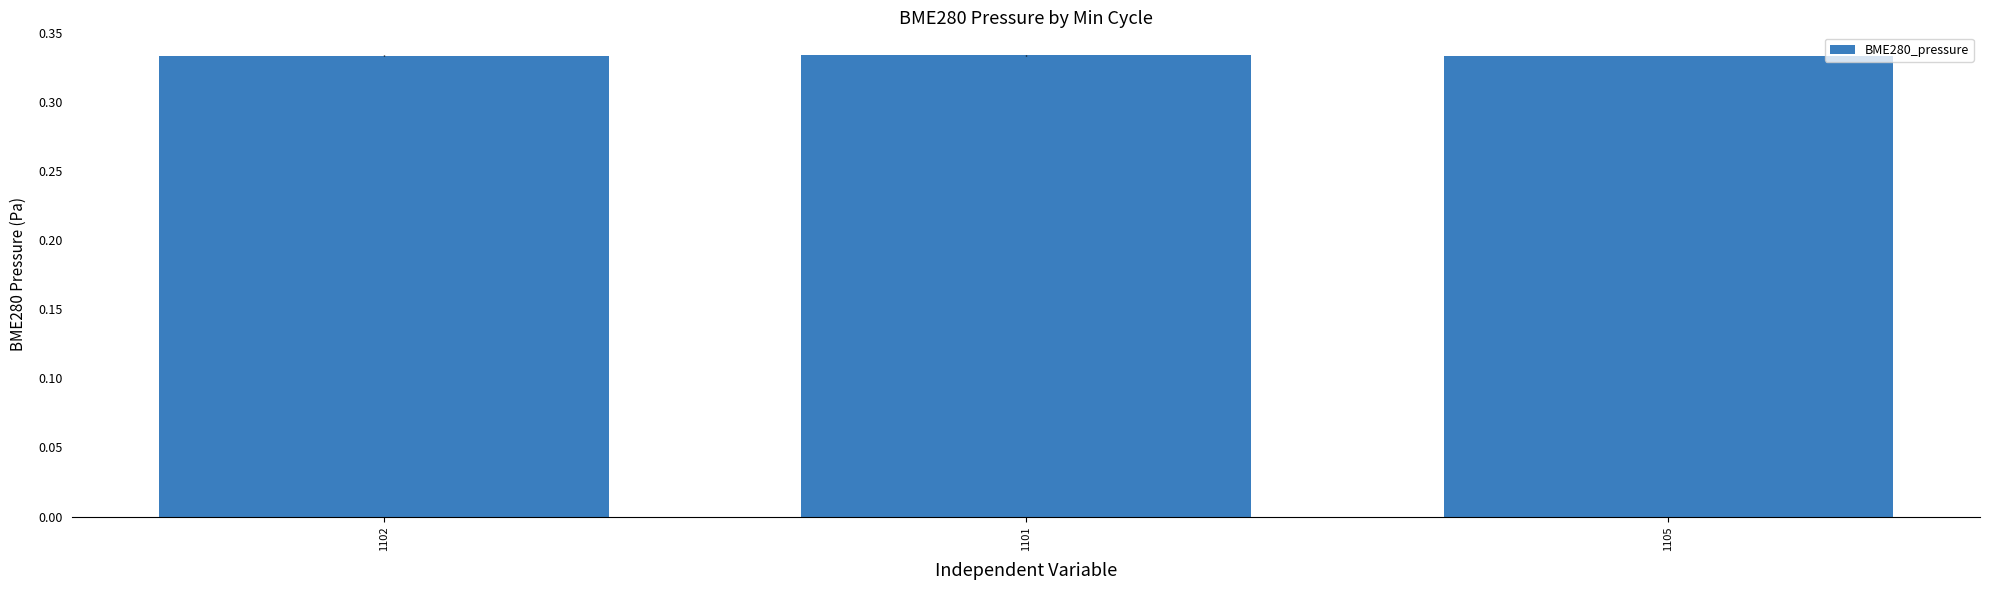

Count the values in the range 0 to 1.

3